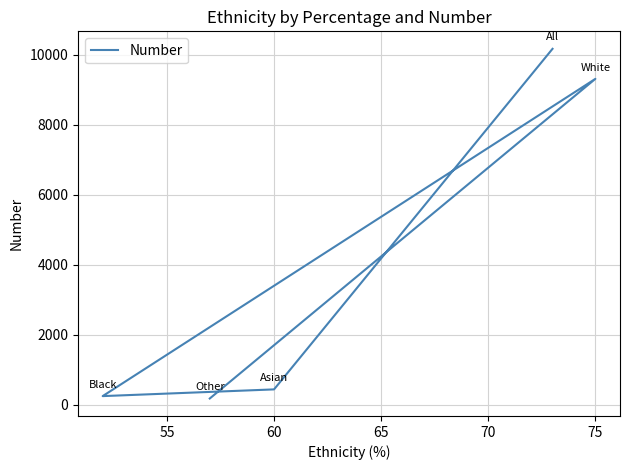

How many lines are shown in the chart?

1